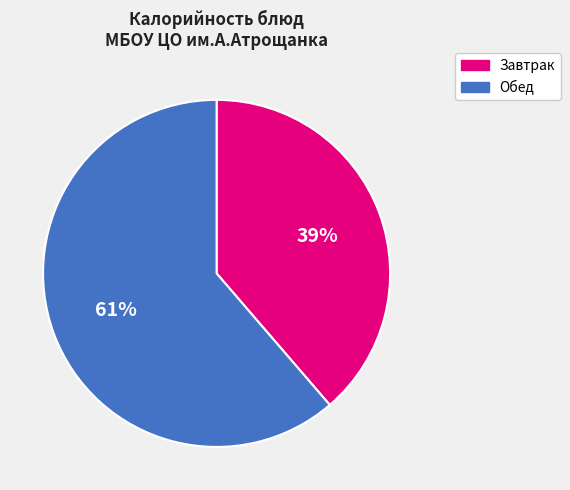

Is there a majority slice in this chart?

Yes